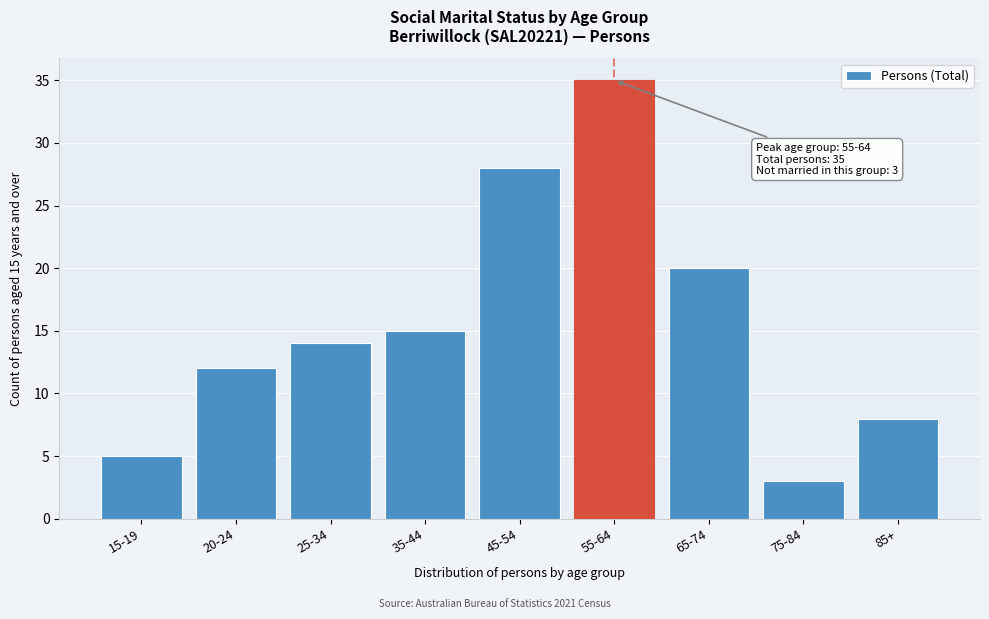

Reading left to right, list all the values displayed in this chart.

5	12	14	15	28	35	20	3	8